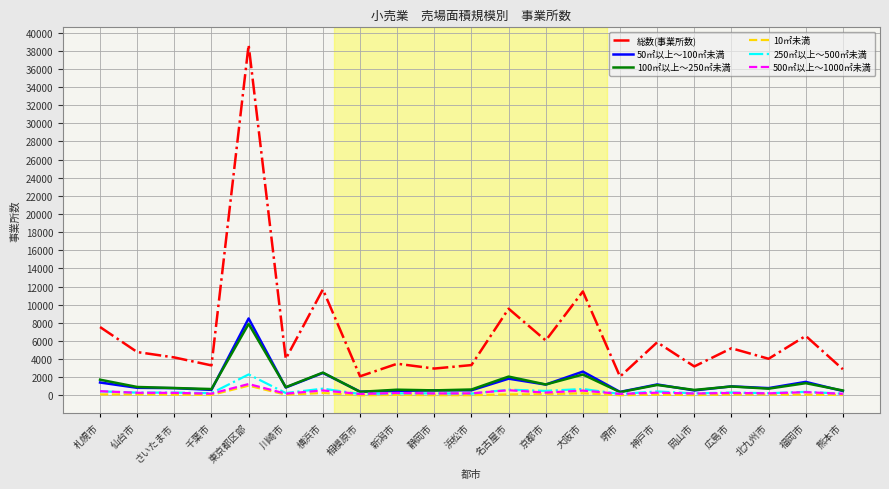

True or false: 250㎡以上～500㎡未満 and 総数(事業所数) intersect in this chart.

False